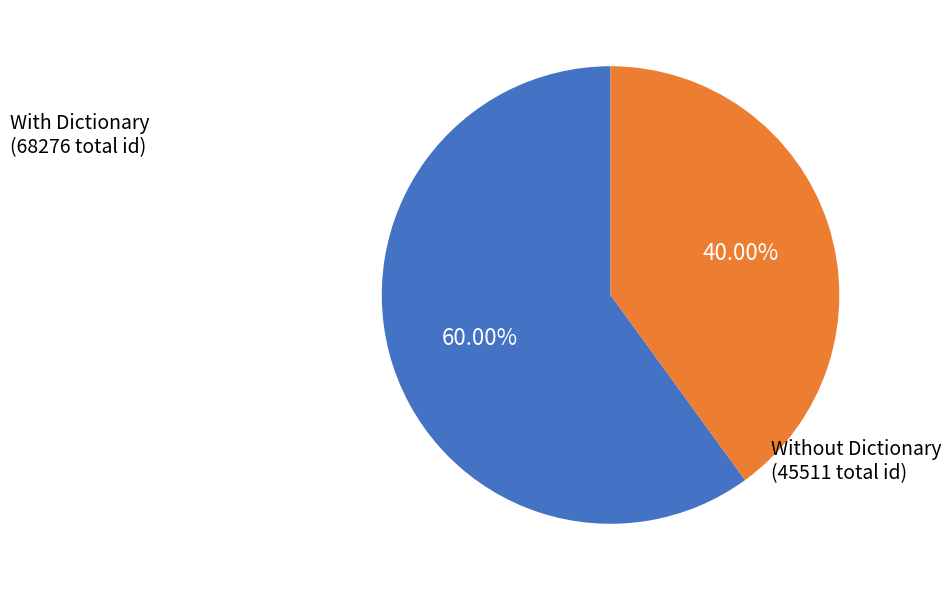

Is there a majority slice in this chart?

Yes